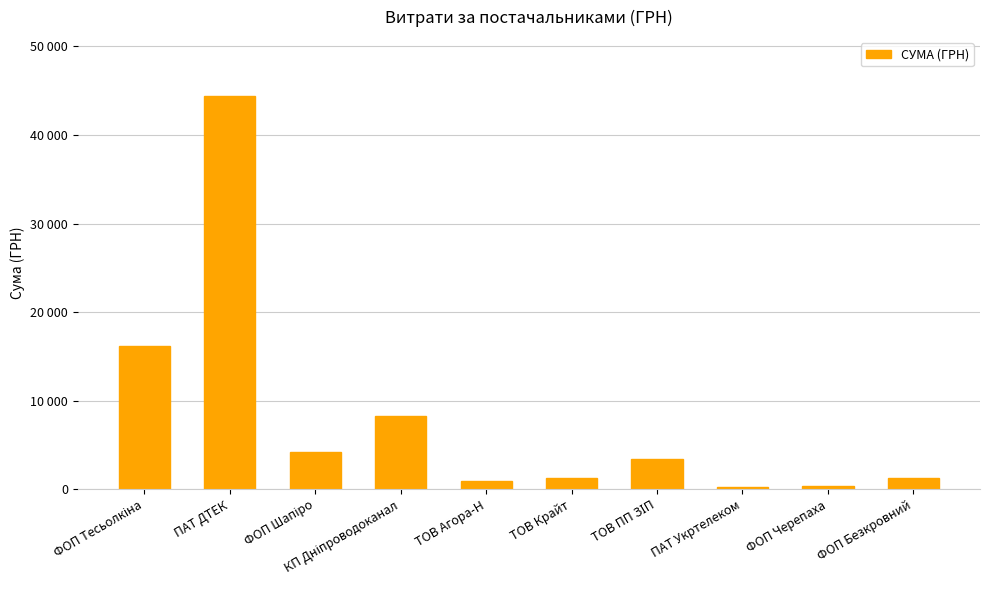

What is the value of the 4th bar from the left?

8309.0